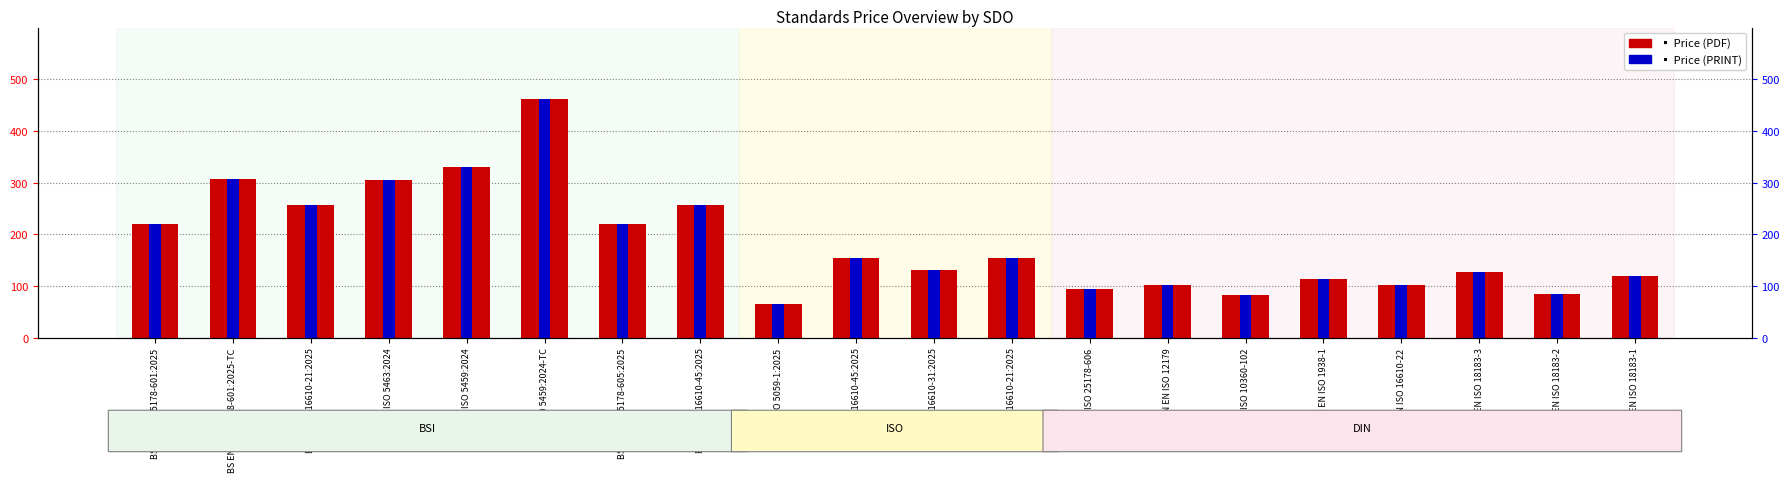

How many bars are there in total?

40